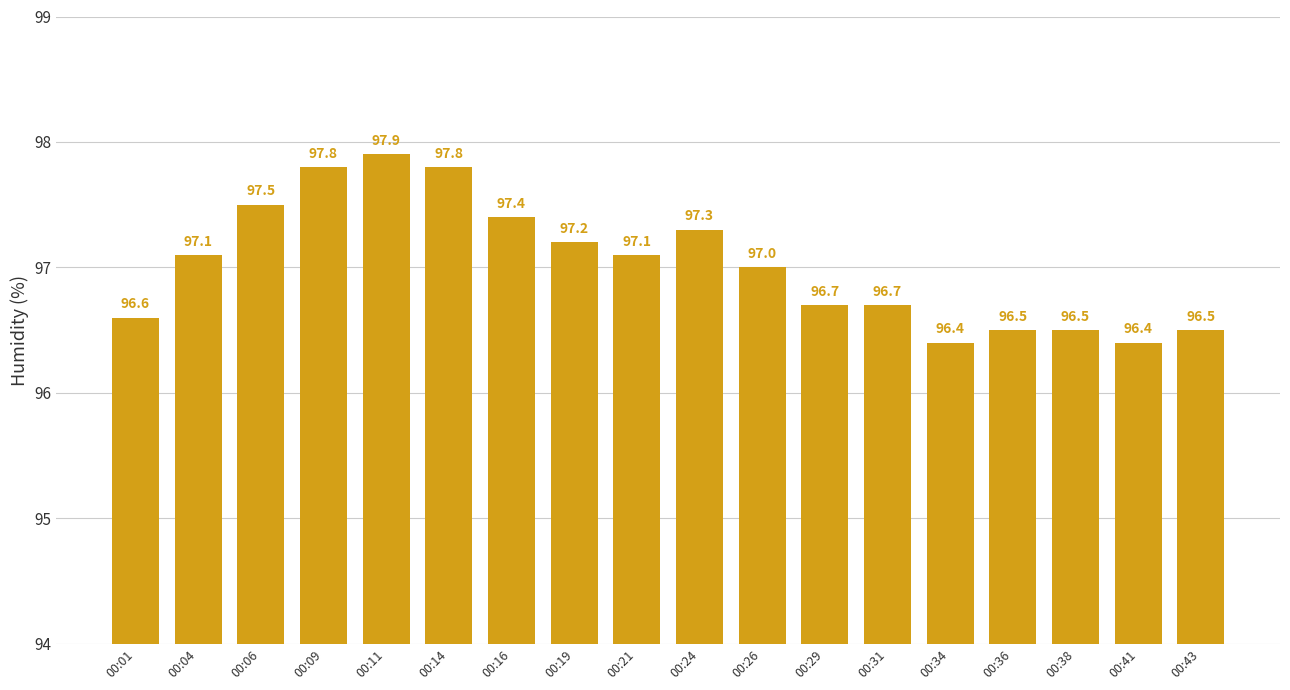

What is the sum of the values at 00:29 and 00:38?

193.2